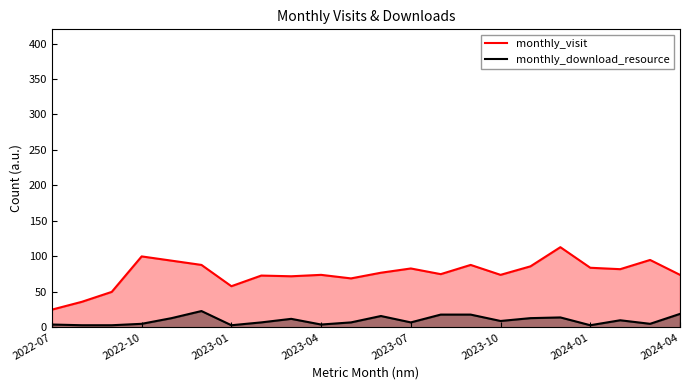

What is the maximum value shown in the chart?

113